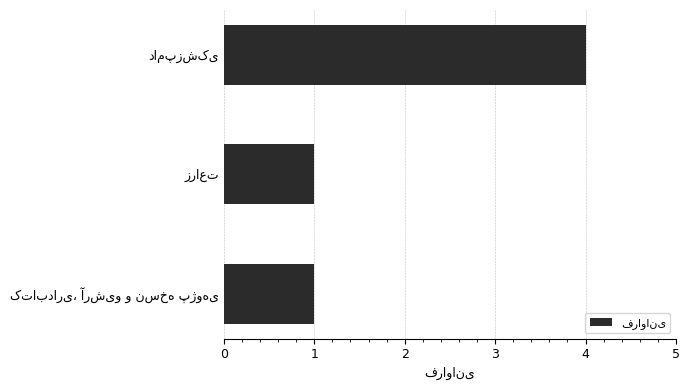

What is the maximum value shown in the chart?

4